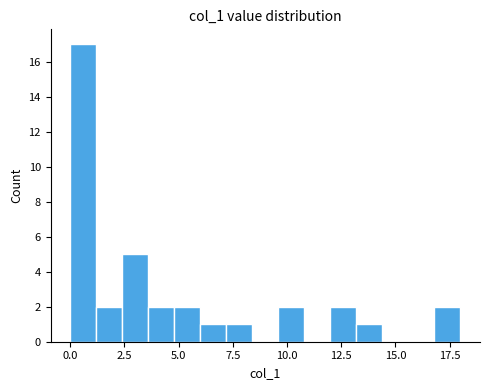

Around what value on the x-axis is the tallest bar? Give the approximate position of its centre, as read against the axis.

0.5